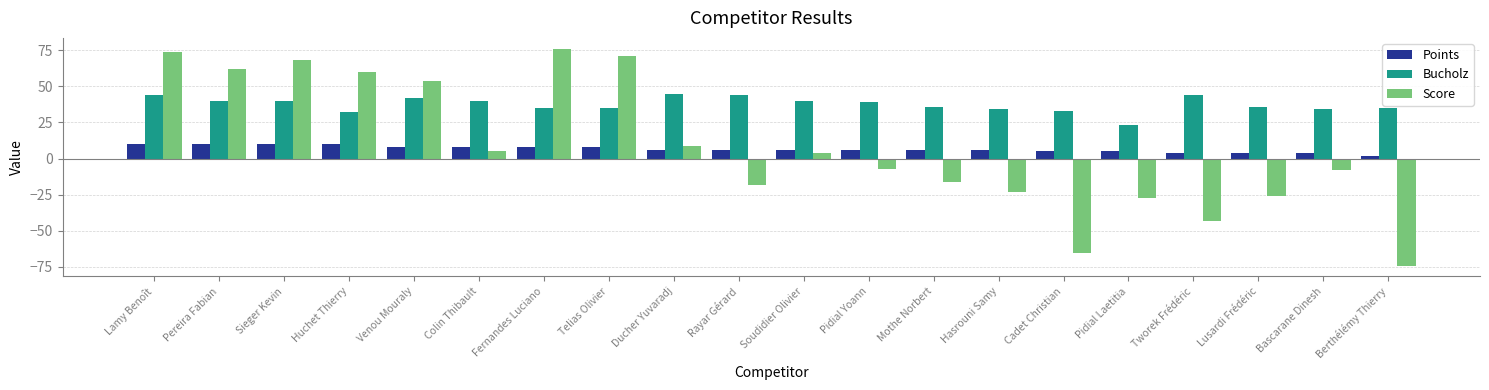

What is the label of the 6th bar from the right?

Cadet Christian